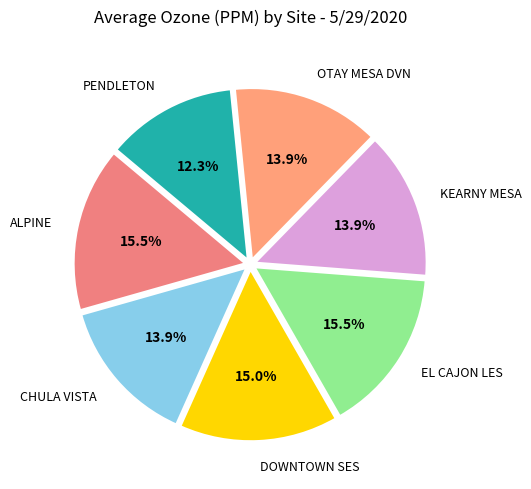

Is it true that CHULA VISTA is 21% of the pie?

False